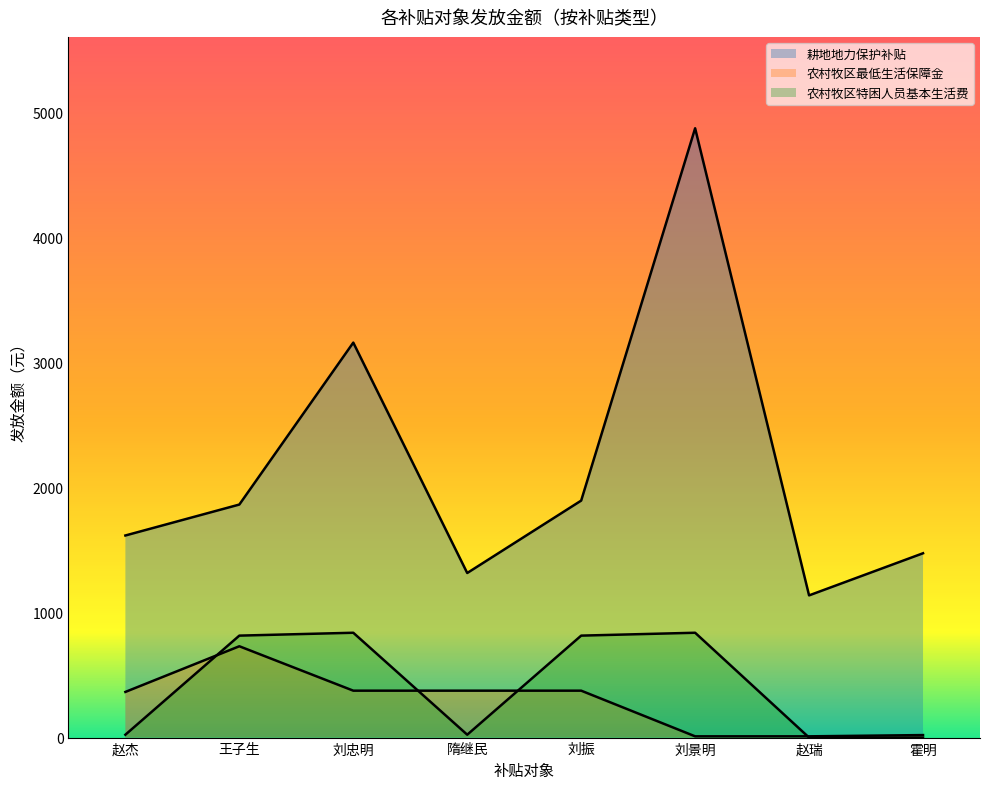

What is the average value of the 农村牧区特困人员基本生活费 series?

419.0